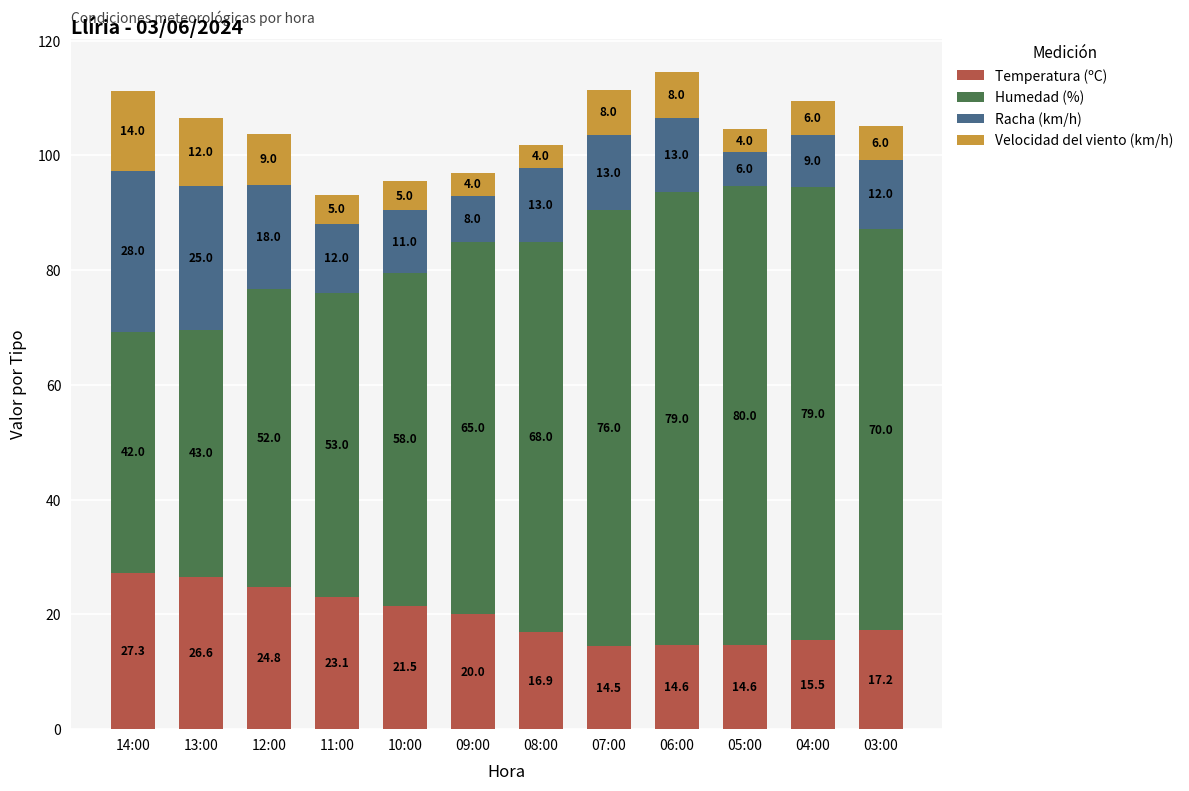

At which label is Temperatura (ºC) closest to 20?

09:00